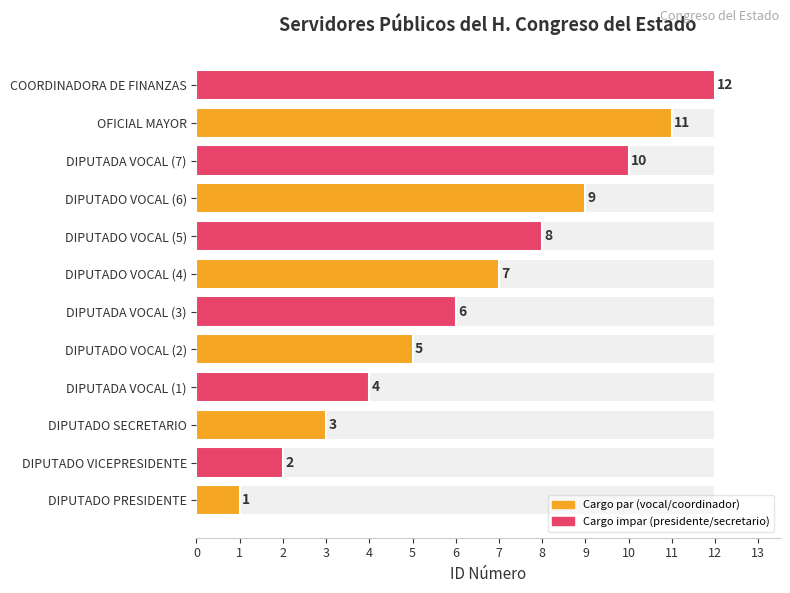

Does the chart contain any negative values?

No